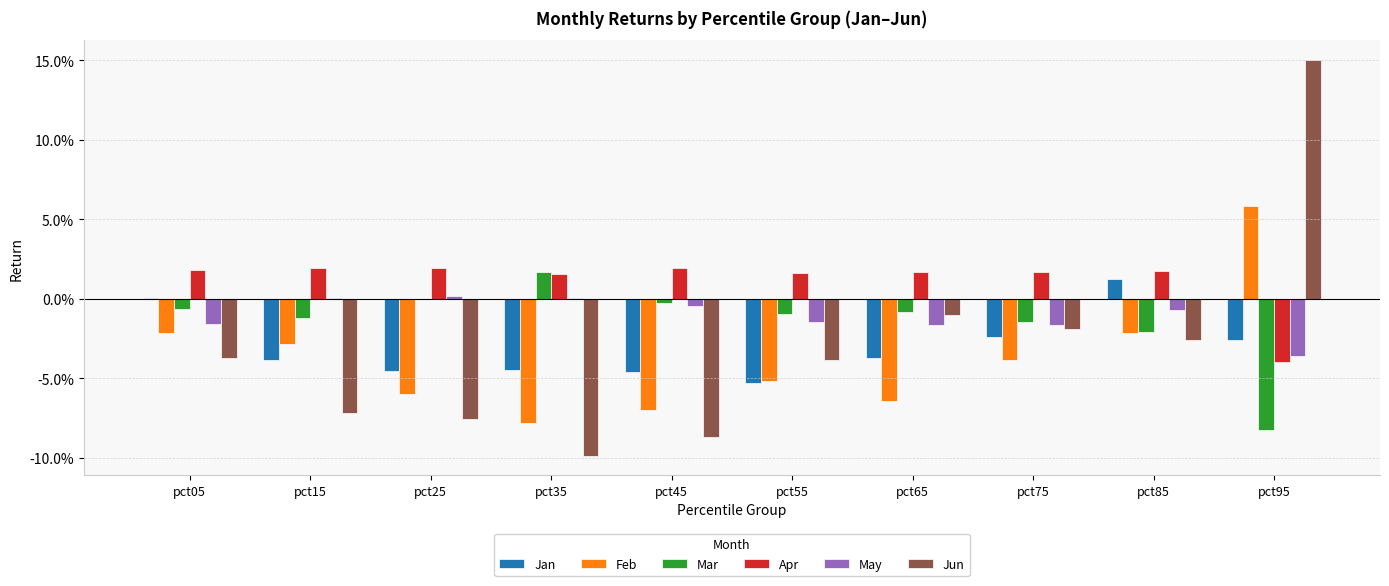

Does the chart contain stacked bars?

No